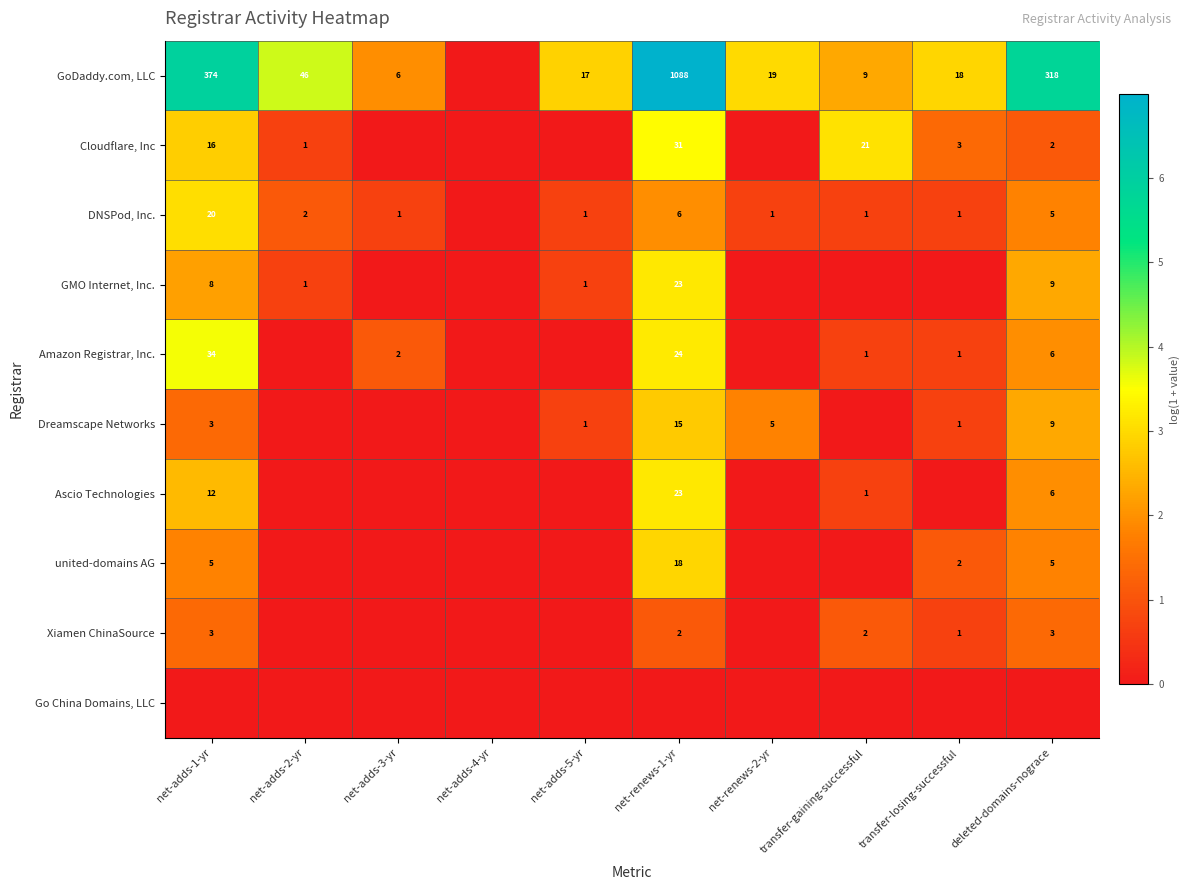

Is the value of Dreamscape Networks at net-renews-2-yr greater than the value of GMO Internet, Inc. at net-adds-2-yr?

Yes